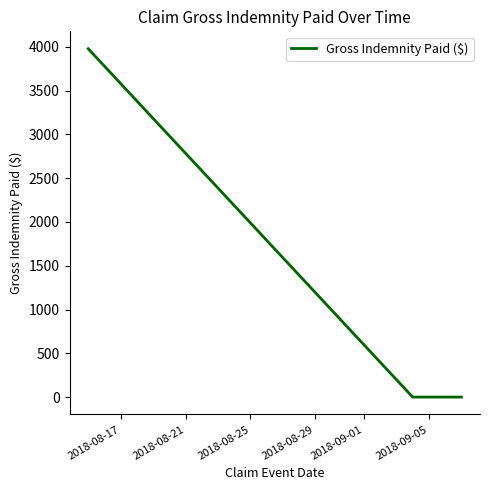

What is the sum of all values?

3977.6